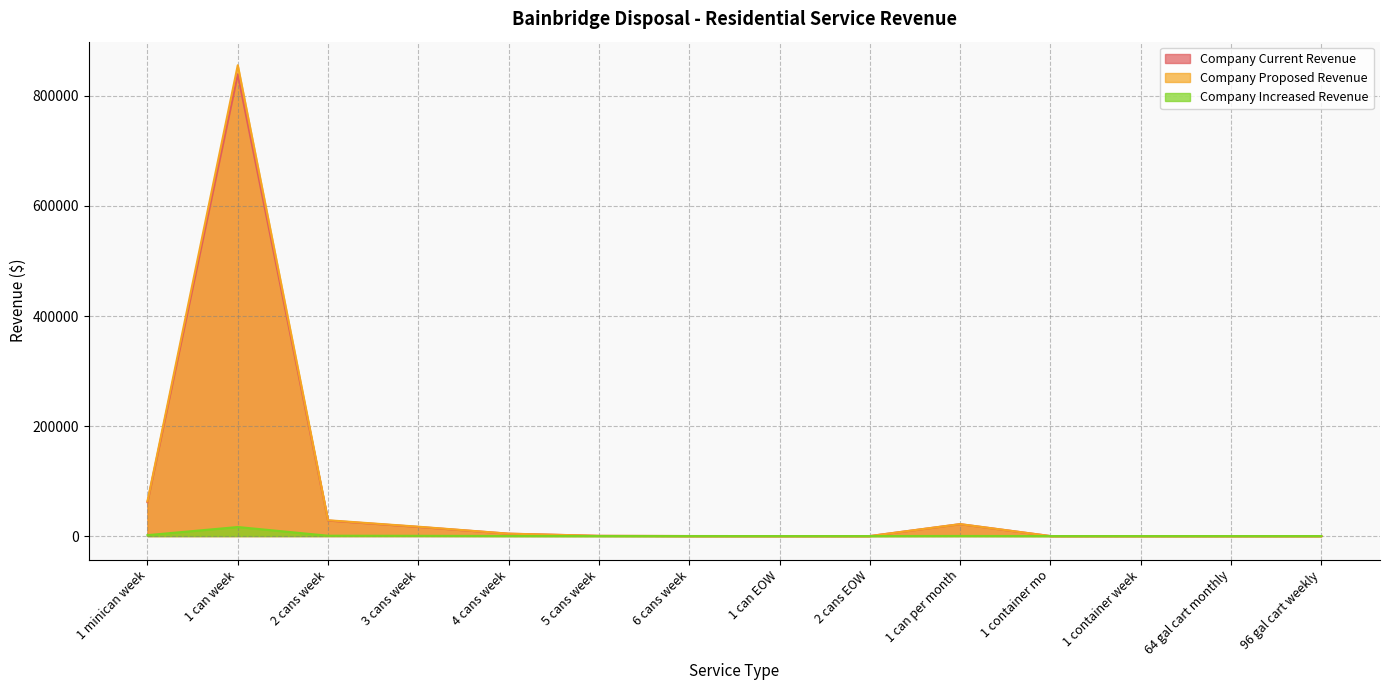

Which category has the lowest value in the Company Increased Revenue series?

1 can EOW